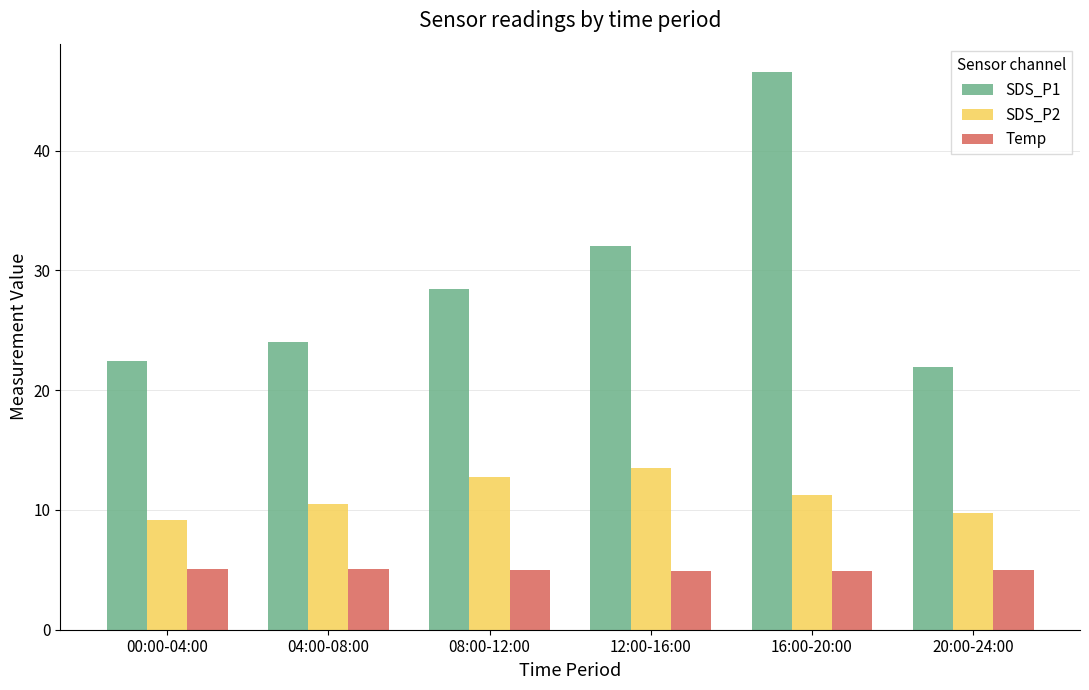

What is the sum of the SDS_P1 values at 00:00-04:00 and 12:00-16:00?

54.5